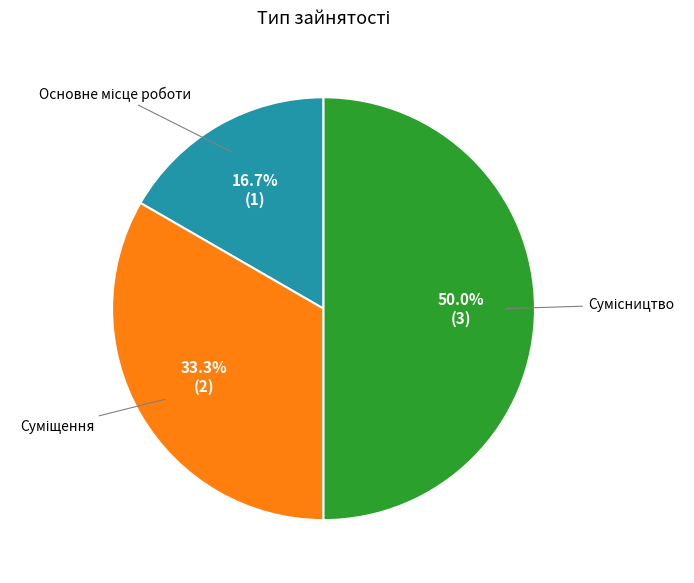

To the nearest percent, what is the average slice percentage?

33%